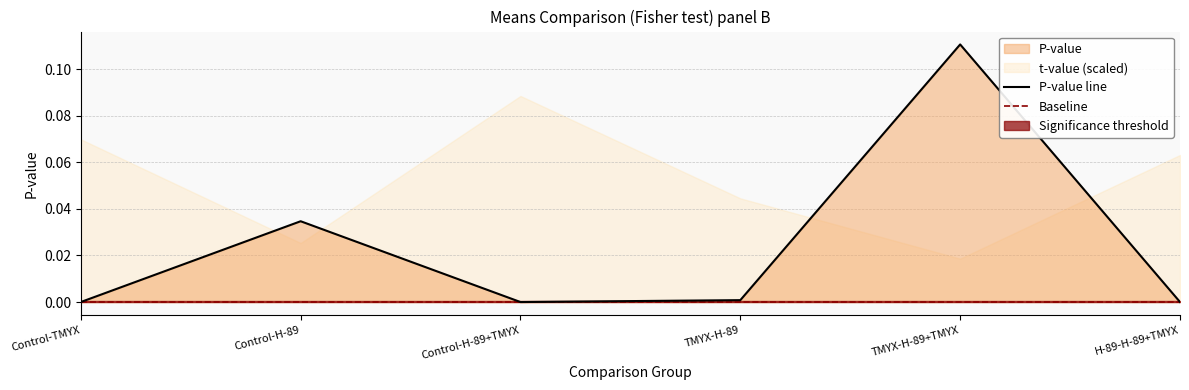

List the labels in order of value, largest first.

TMYX-H-89+TMYX, Control-H-89, TMYX-H-89, H-89-H-89+TMYX, Control-TMYX, Control-H-89+TMYX